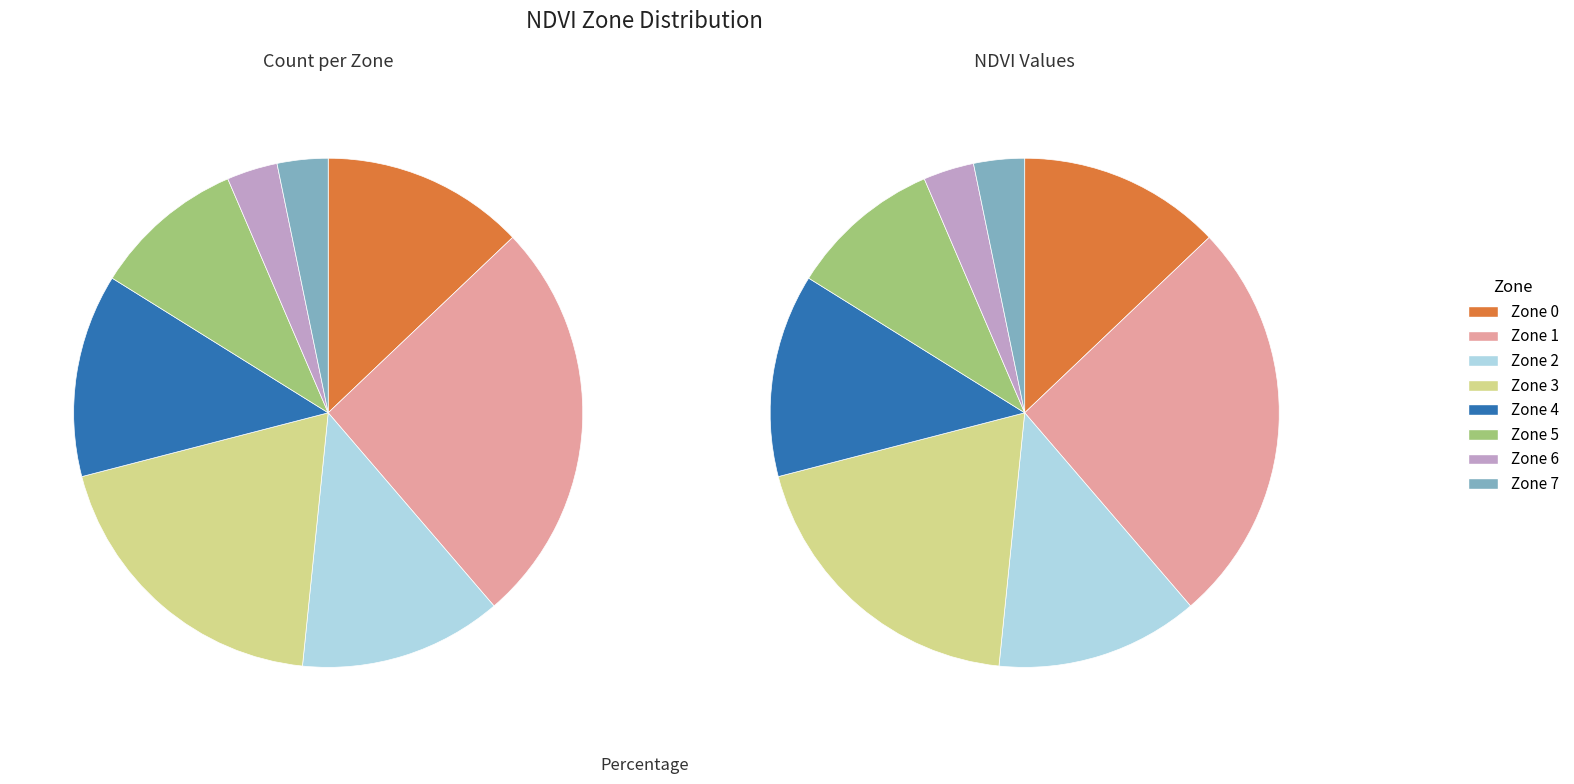

To the nearest percent, what portion does Zone 4 represent?

13%